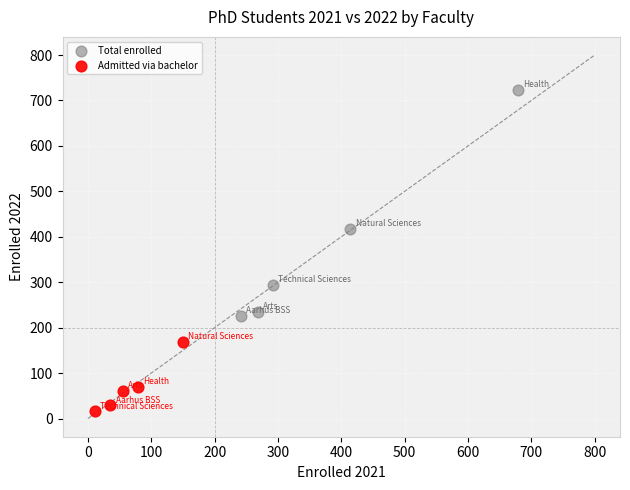

Which series has the widest spread of Y values?

Total enrolled